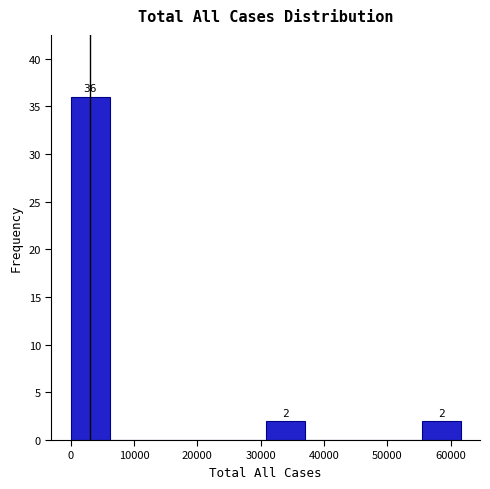

Over which range of the x-axis is the bar tallest?

0 to 6000